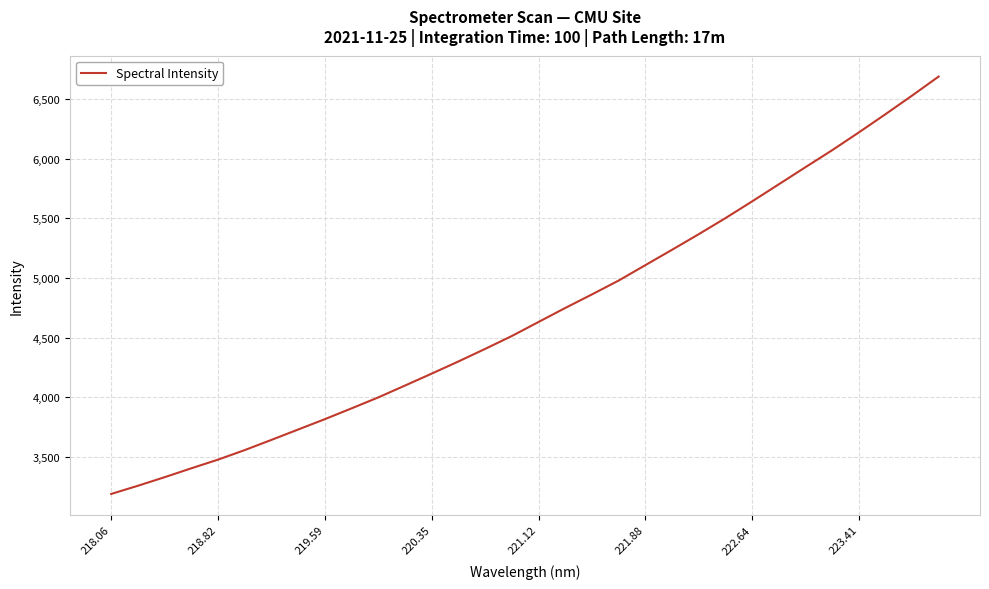

What is the difference between the maximum and minimum values?

3499.9